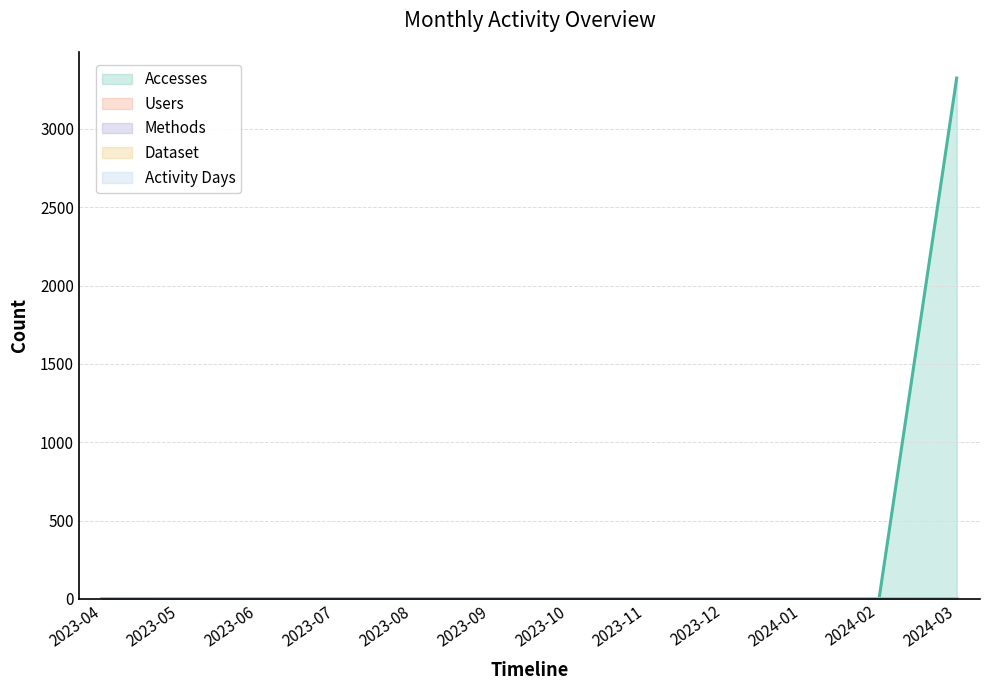

Does the chart have visible grid lines?

Yes